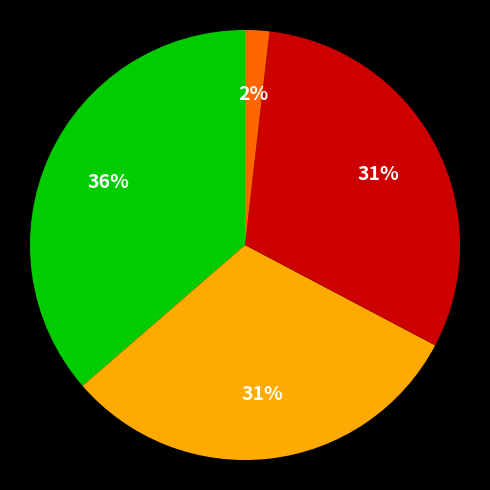

Does any single category account for the majority?

No